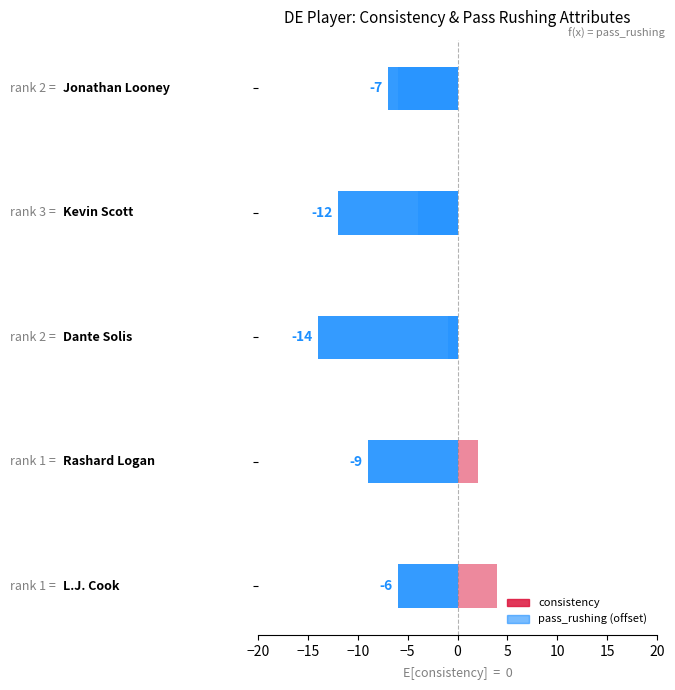

How many data points in pass_rushing (offset) are above -1?

2